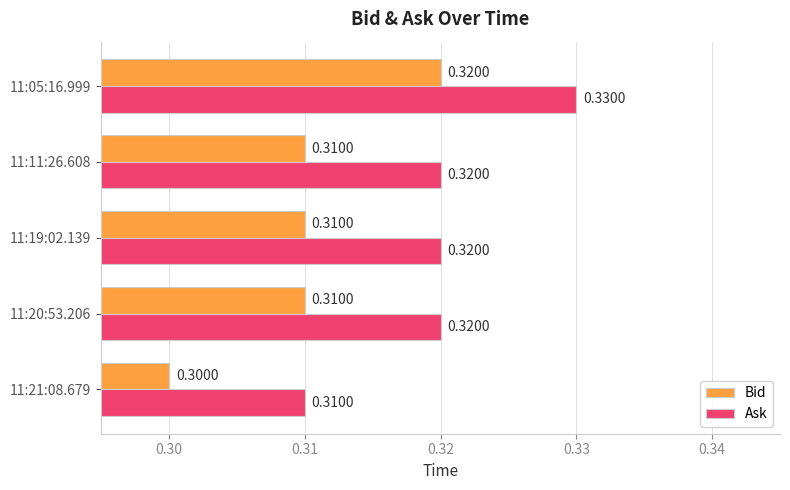

Rank the series by their average value, from highest to lowest.

Ask, Bid